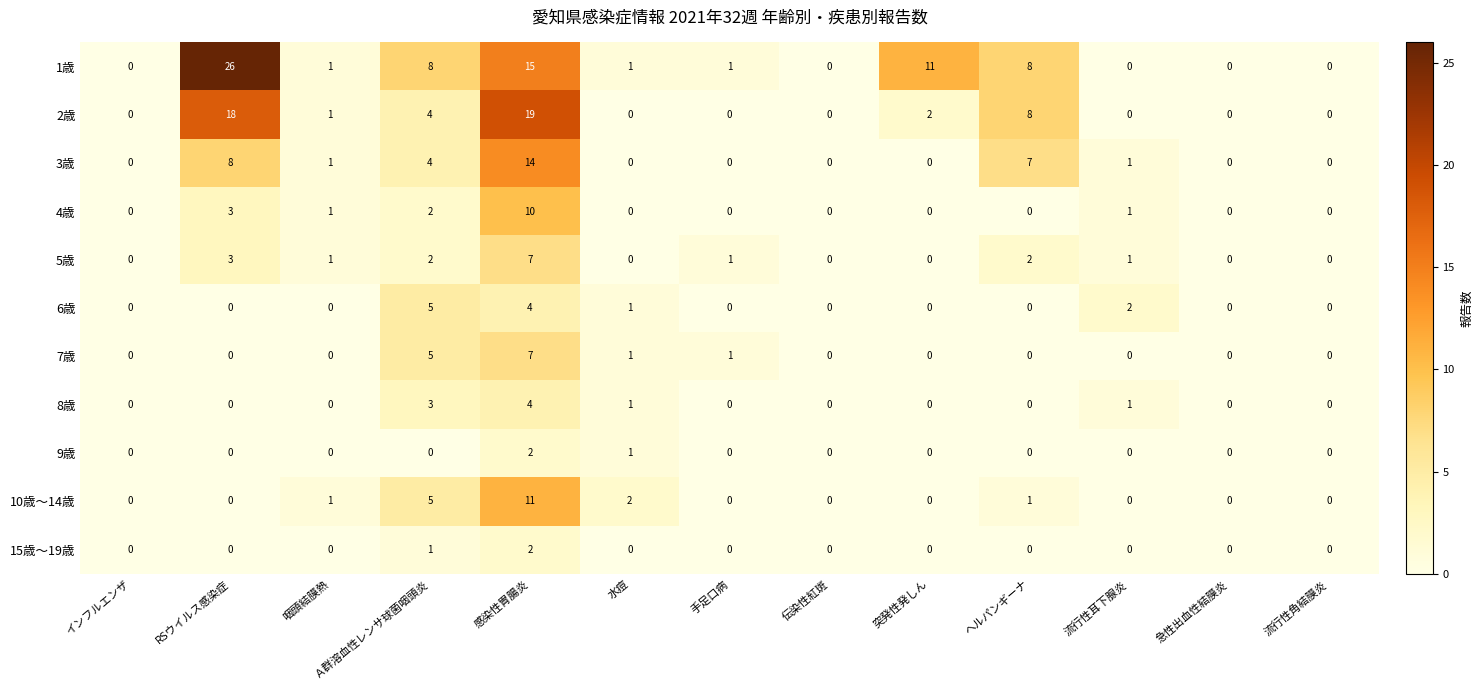

Is it true that 5歳 equals -2 at 伝染性紅斑?

False